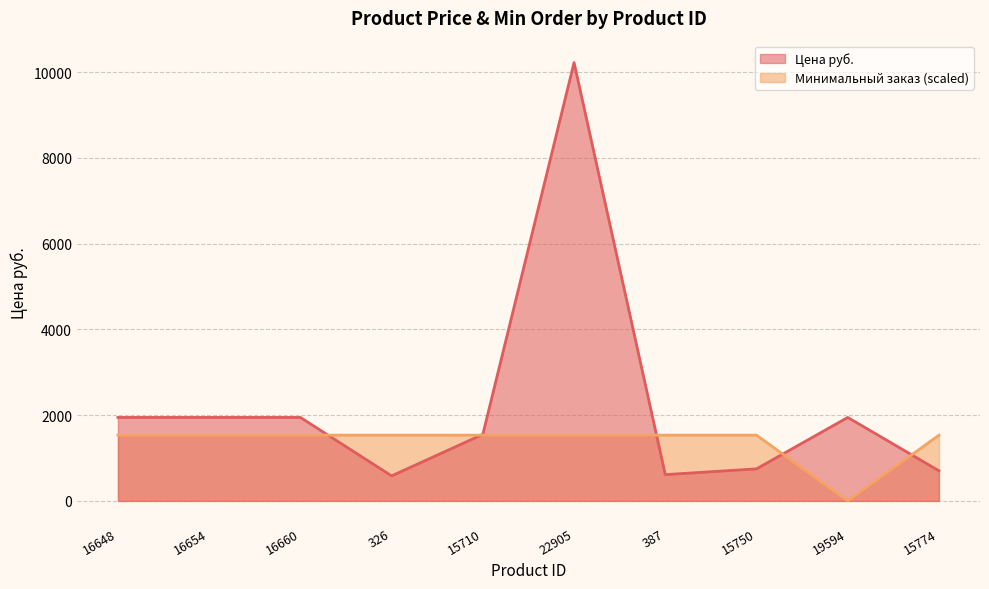

What are all the series names shown in the legend?

Цена руб., Минимальный заказ (scaled)